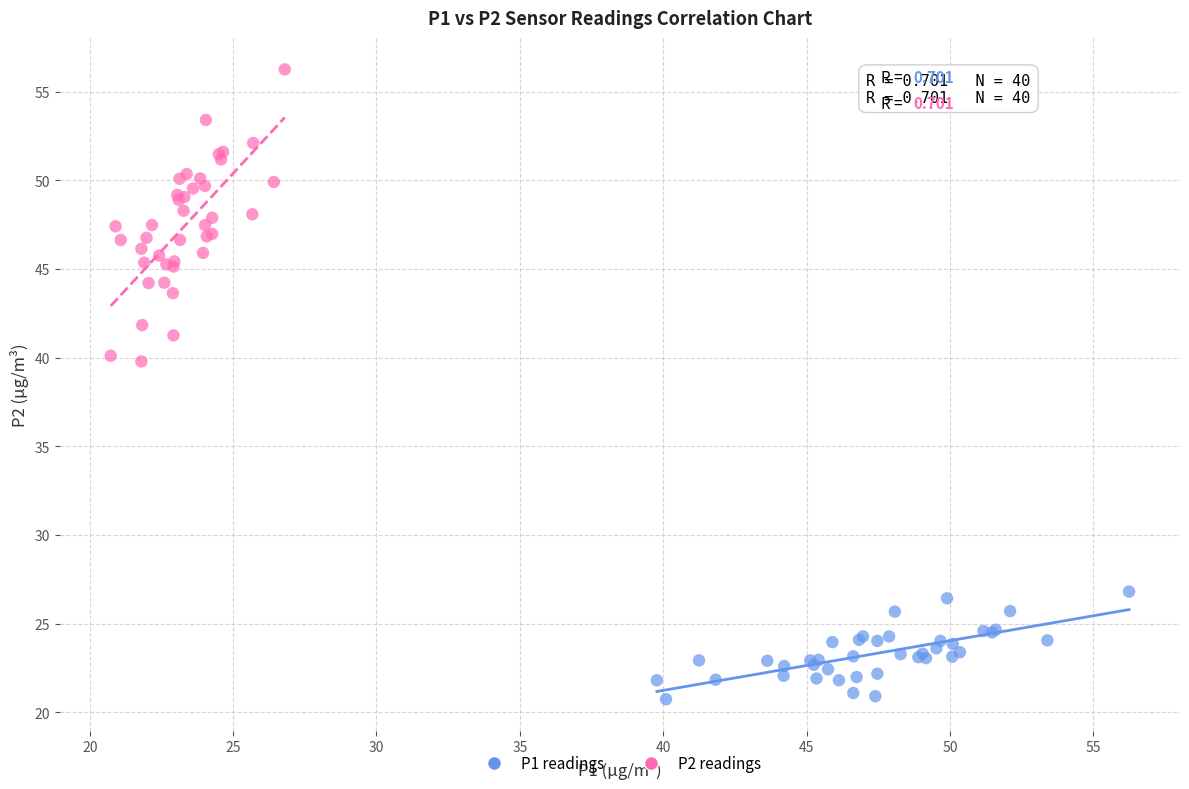

What are all the series names shown in the legend?

P1 readings, P2 readings